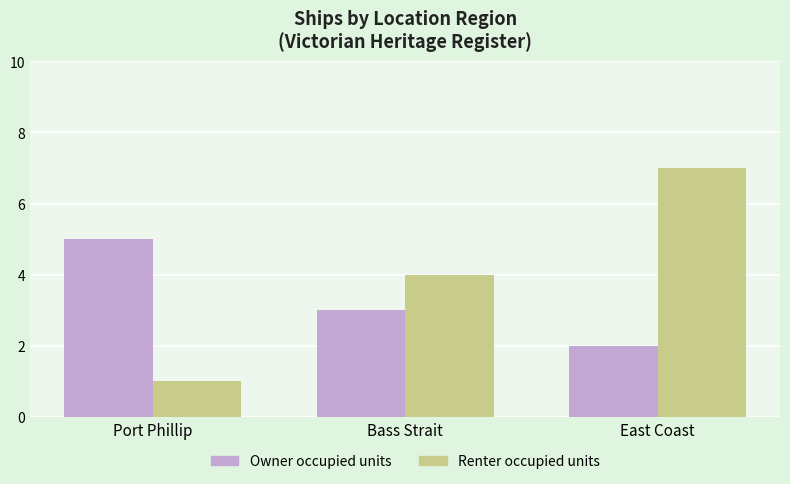

At how many categories does at least one series exceed 2?

3